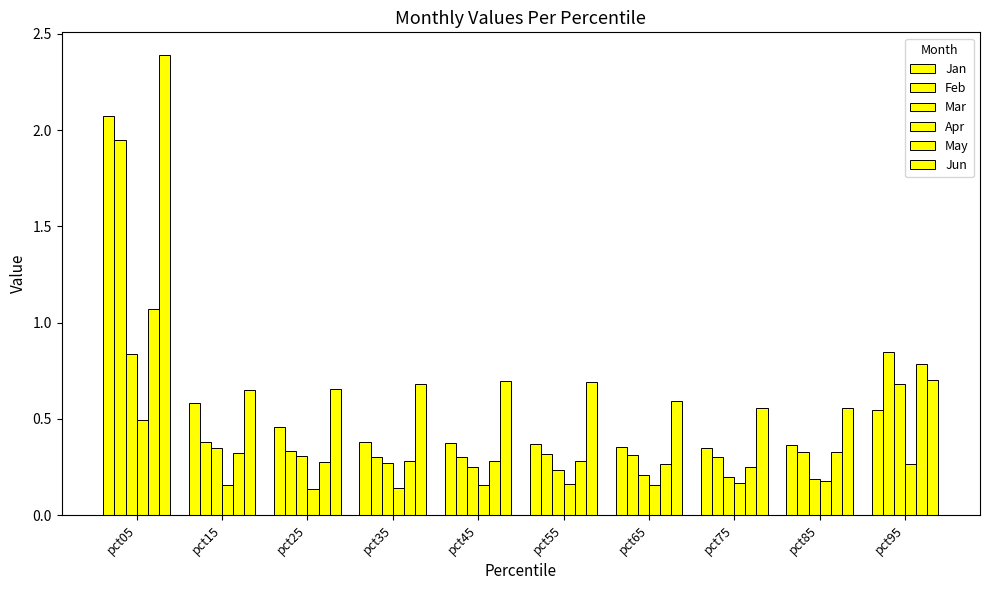

The value of May at pct25 is 0.1. True or false?

False